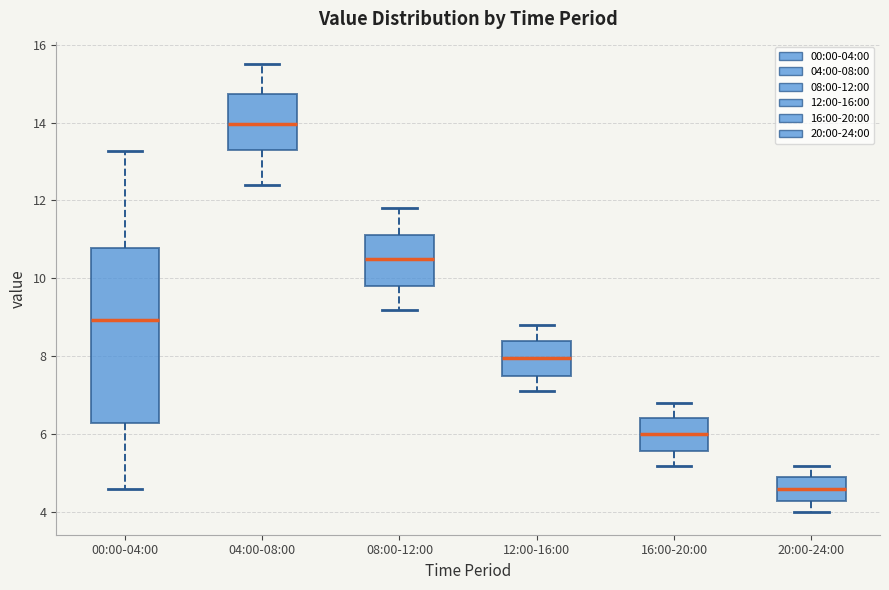

Reading left to right, transcribe this box plot: for each box, give where its median line is, the range the box spans, and where its two whiskers end, as read against the y-axis. The values are not printed on the chart, so give them approximately, as read against the axis.

00:00-04:00: median 9.0, box 6.2 to 10.8, whiskers 4.6 to 13.2
04:00-08:00: median 14.0, box 13.4 to 14.8, whiskers 12.4 to 15.6
08:00-12:00: median 10.6, box 9.8 to 11.2, whiskers 9.2 to 11.8
12:00-16:00: median 8.0, box 7.6 to 8.4, whiskers 7.2 to 8.8
16:00-20:00: median 6.0, box 5.6 to 6.4, whiskers 5.2 to 6.8
20:00-24:00: median 4.6, box 4.4 to 5.0, whiskers 4.0 to 5.2